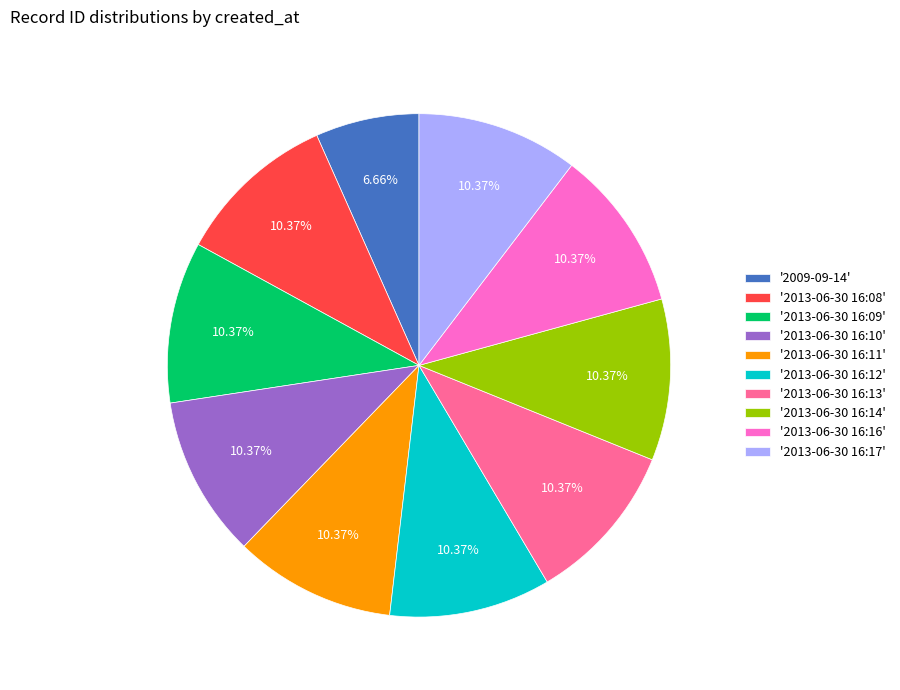

Between '2009-09-14' and '2013-06-30 16:14', which is larger?

'2013-06-30 16:14'